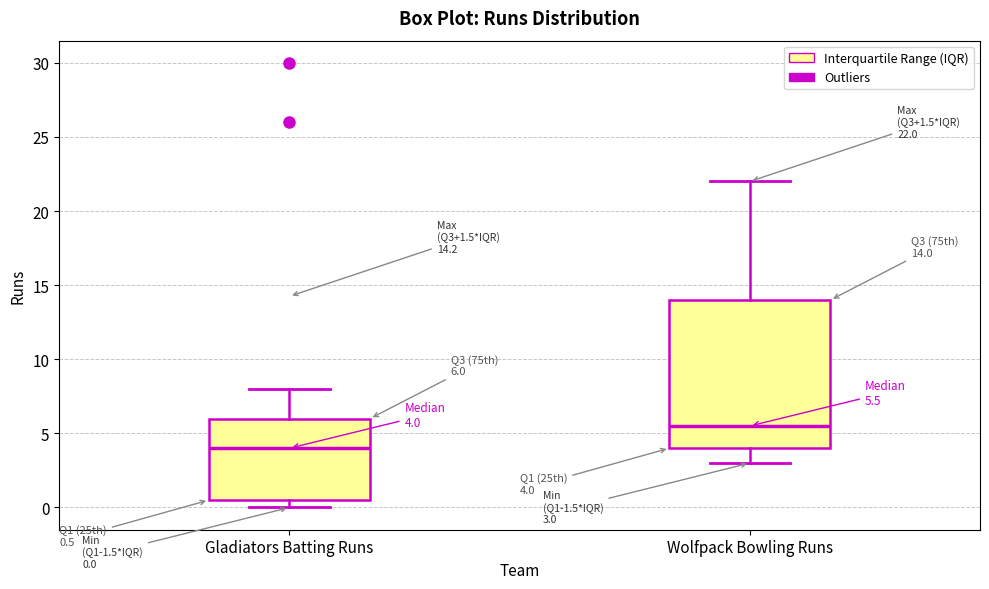

Which box has the lowest median line?

Gladiators Batting Runs